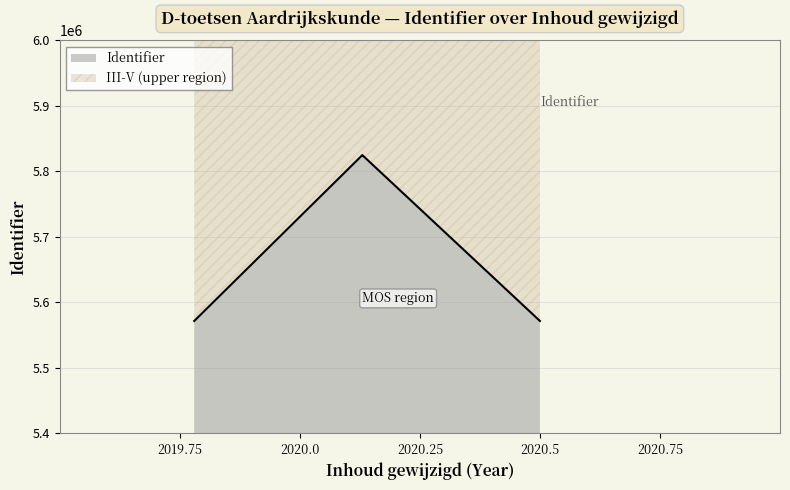

How many values exceed 5824632?

1